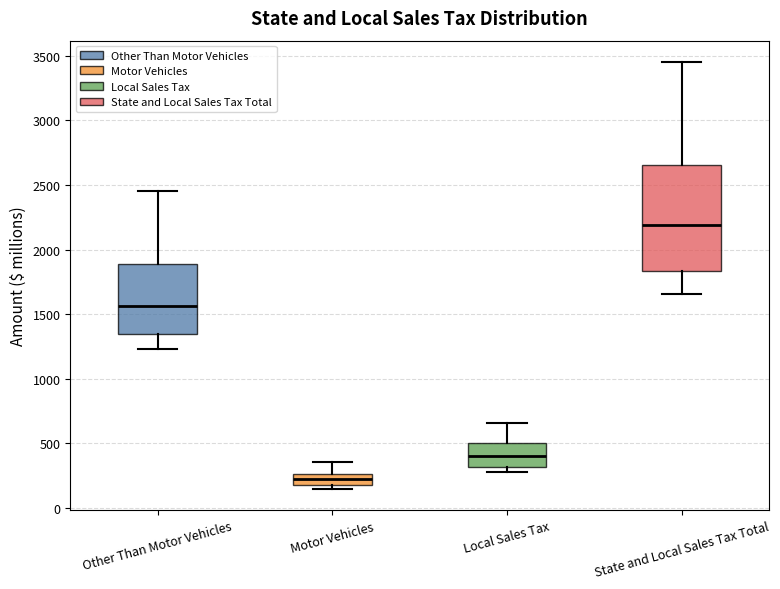

Comparing the boxes themselves (not the whiskers), which one is the tallest?

State and Local Sales Tax Total